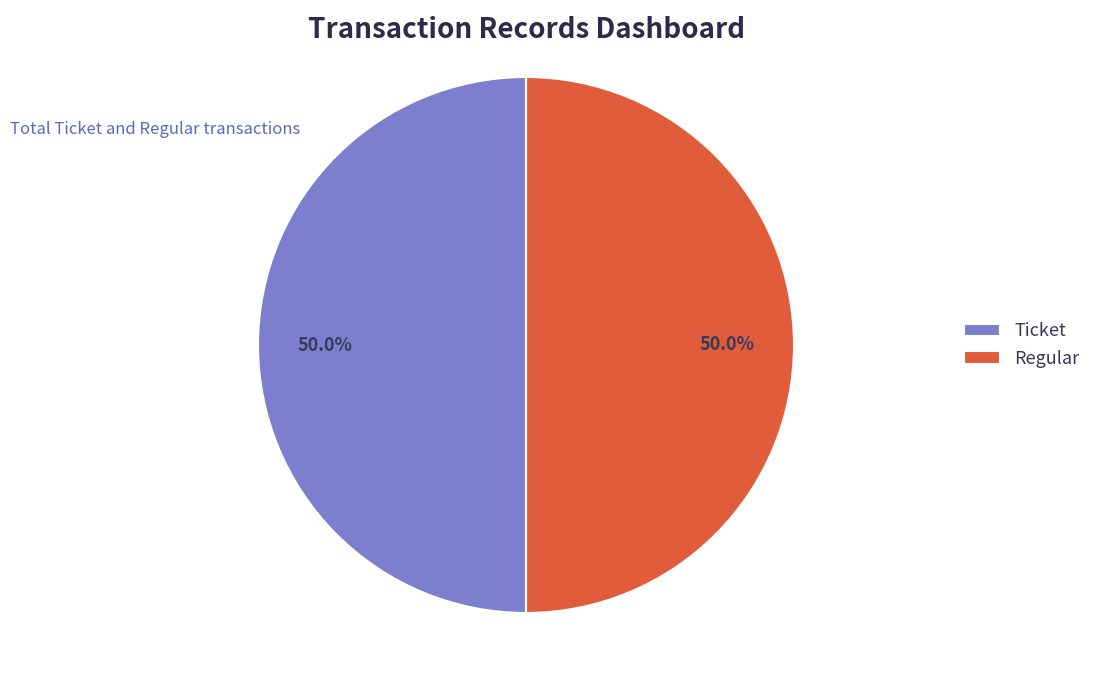

True or false: Ticket accounts for 6% of the total.

False